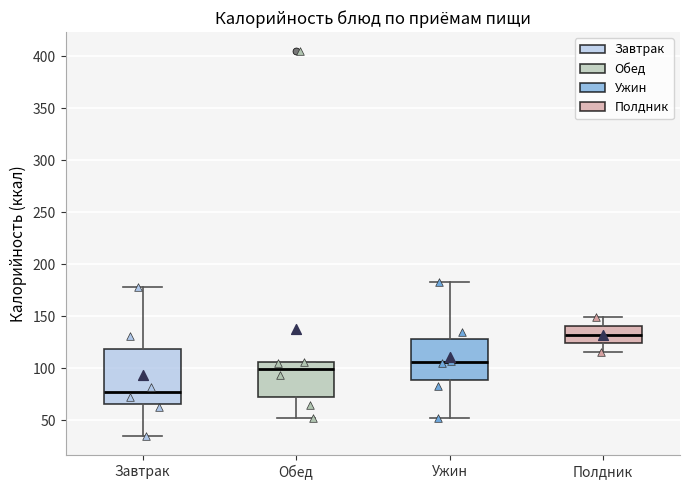

Which box has the highest median line?

Полдник